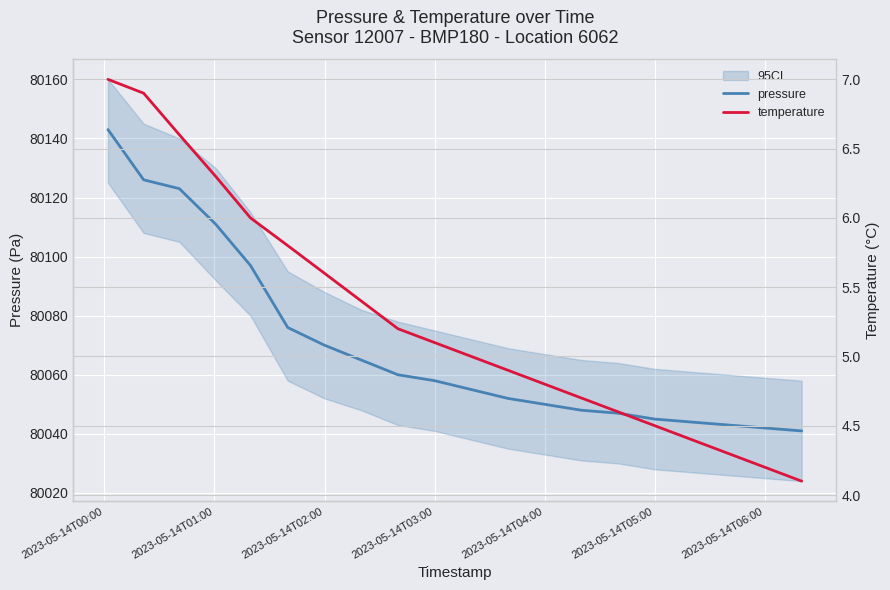

What are all the series names shown in the legend?

pressure, temperature